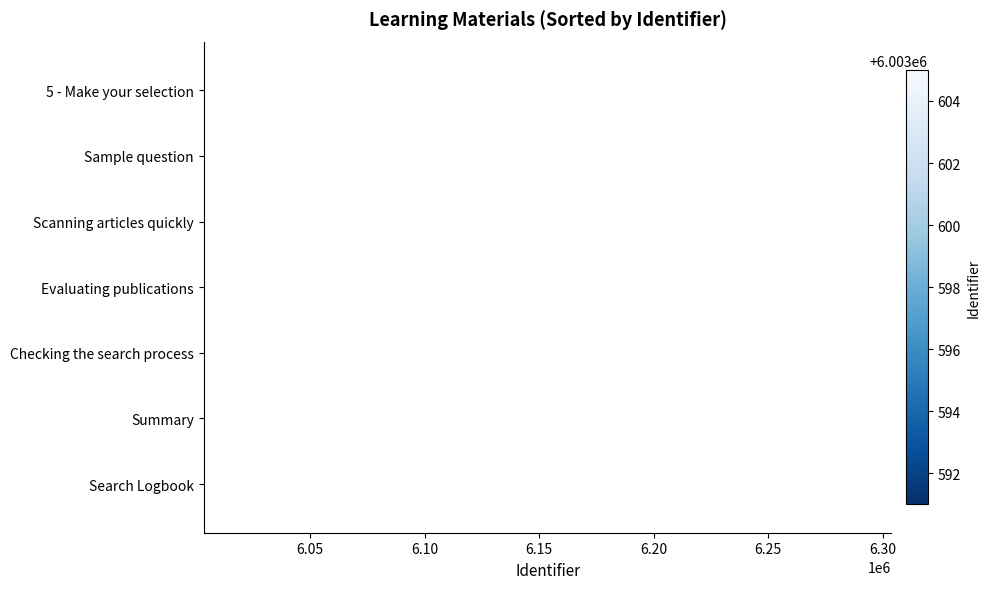

How many distinct data groups are displayed?

1